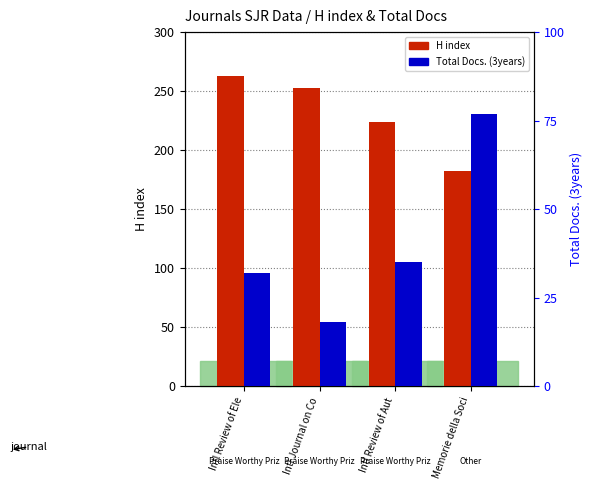

At how many categories does at least one series exceed 128?

4